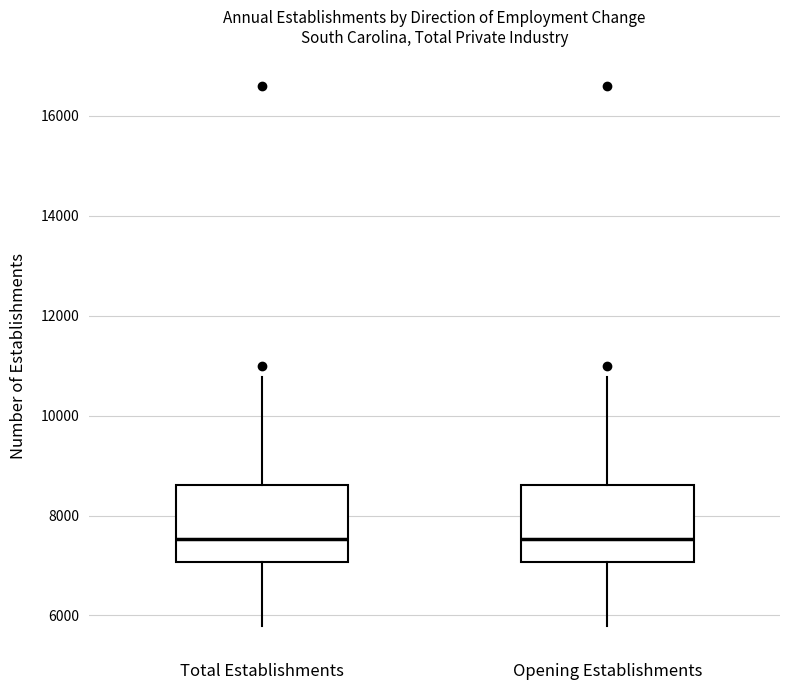

Reading left to right, read every box against the y-axis: the position of its median line, the range the box covers, and the ends of its whiskers. The values are not printed on the chart, so give them approximately, as read against the axis.

Total Establishments: median 7600, box 7000 to 8600, whiskers 5800 to 10800
Opening Establishments: median 7600, box 7000 to 8600, whiskers 5800 to 10800